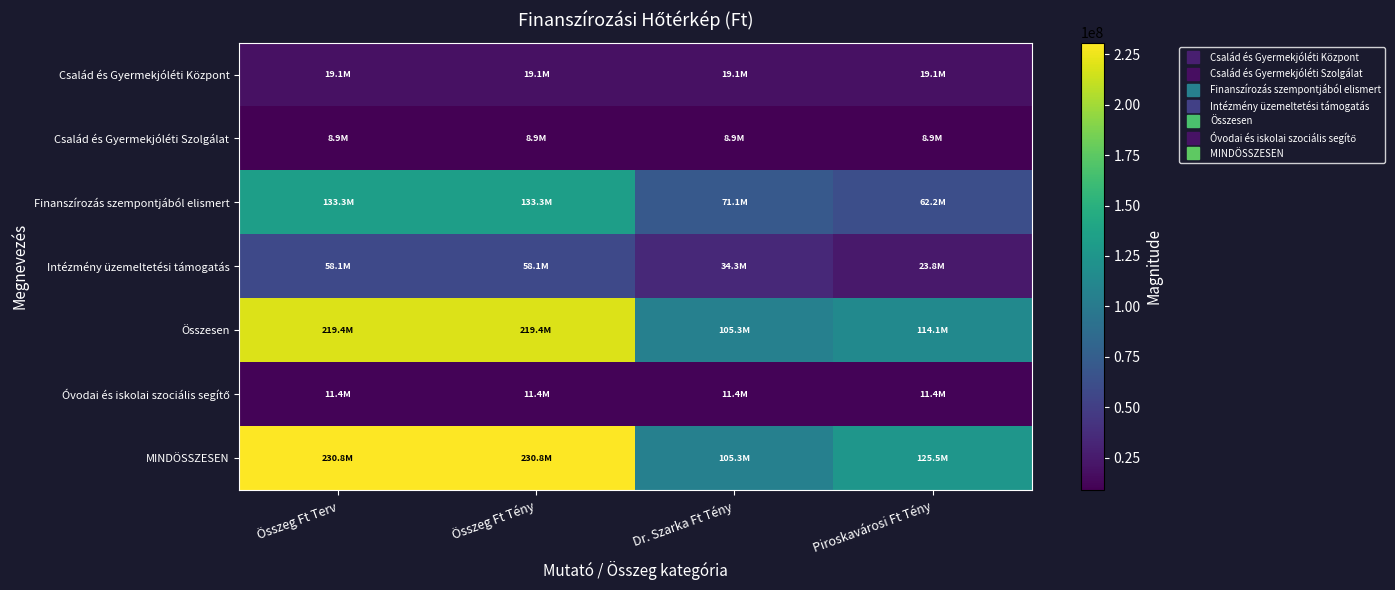

At which category does the chart reach its peak across all series?

Összeg Ft Terv